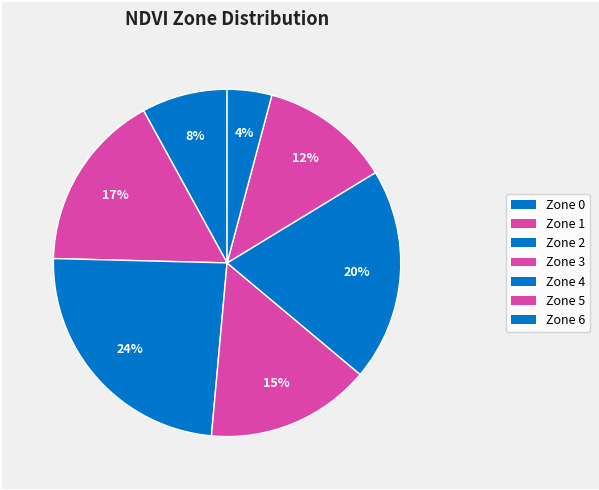

To the nearest percent, what is the difference between the largest and smallest slice percentages?

20%